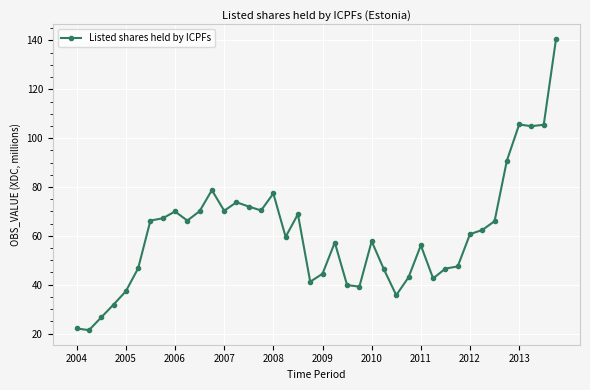

What is the difference between the maximum and second lowest values?

118.6